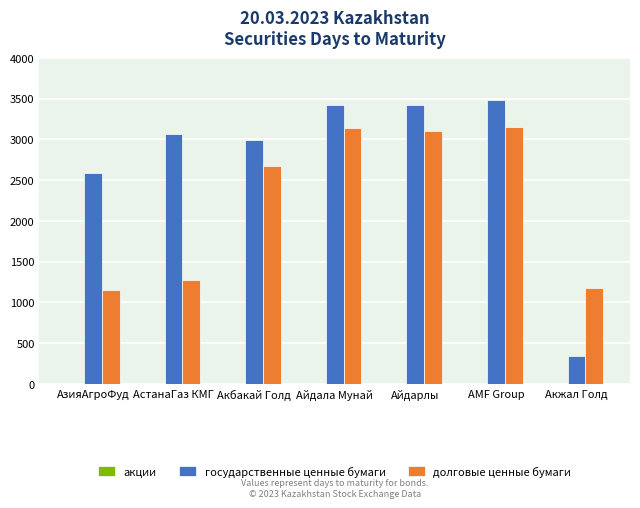

Which series has the largest total across all categories?

государственные ценные бумаги